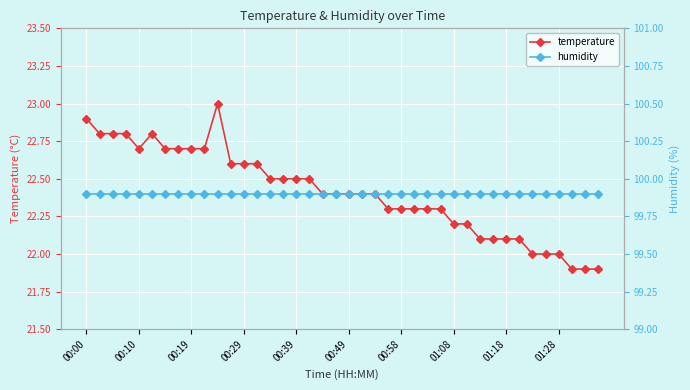

True or false: temperature and humidity cross at least once.

False